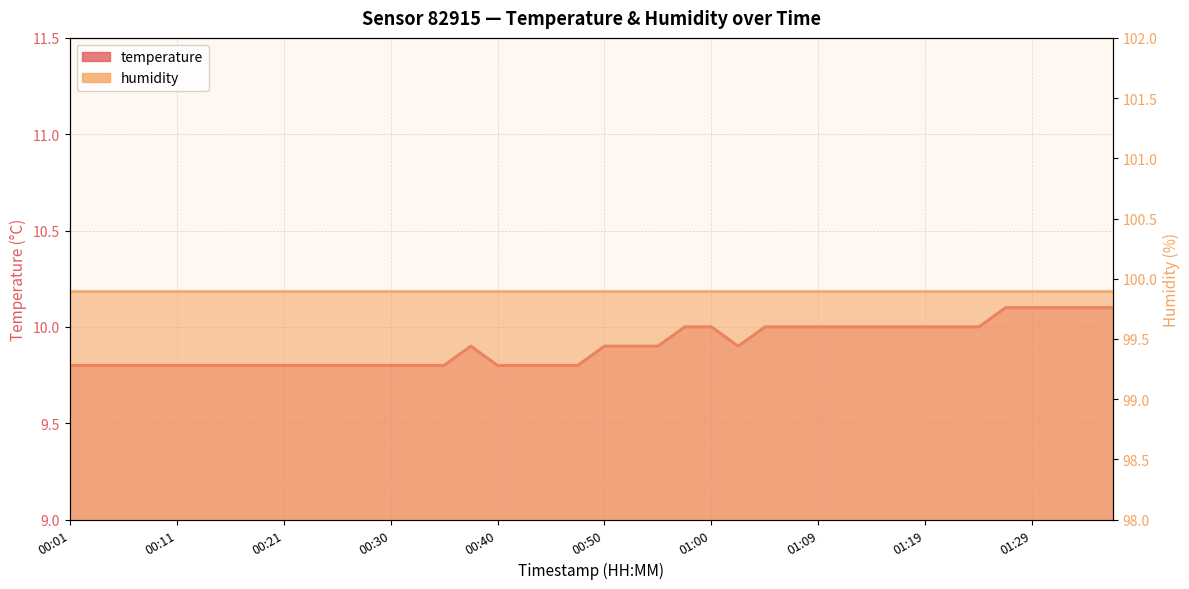

What is the ratio of the value at 00:55 to the value at 00:33?

1.0